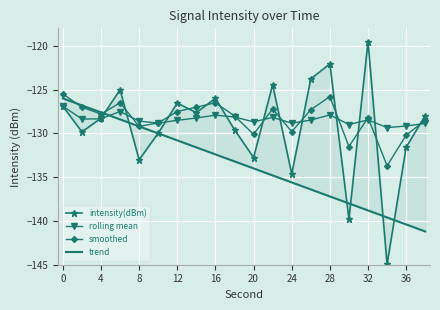

The rolling mean series shows -126.9 at 0. True or false?

True